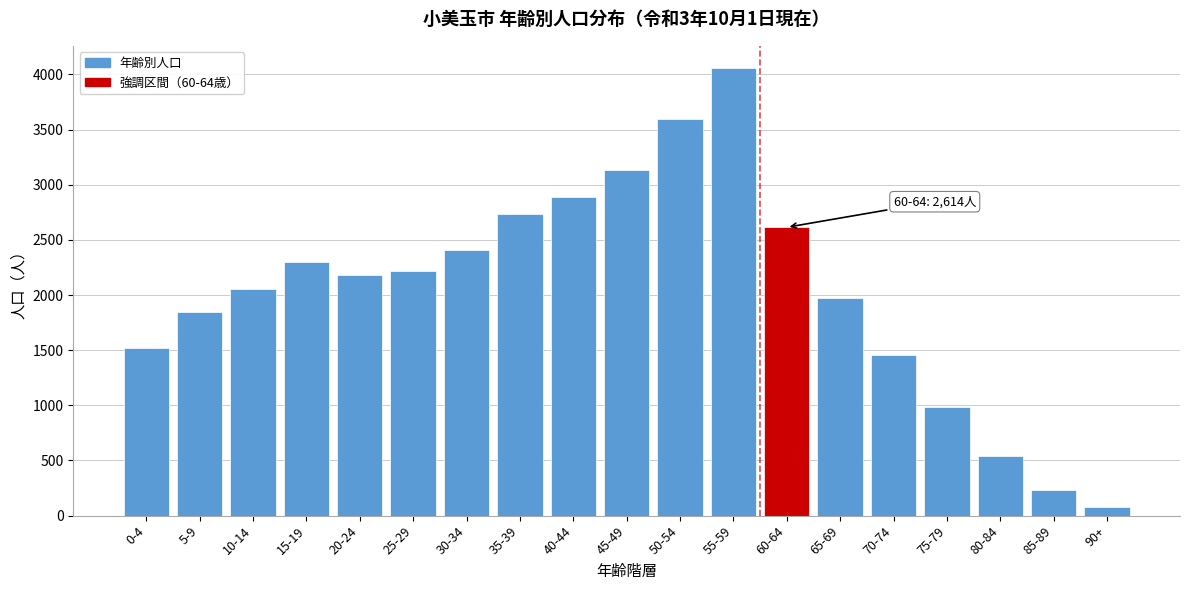

Reading right to left, what are all the values shown in this chart?

78	234	542	987	1456	1972	2614	4056	3598	3133	2890	2733	2411	2217	2184	2297	2052	1846	1524